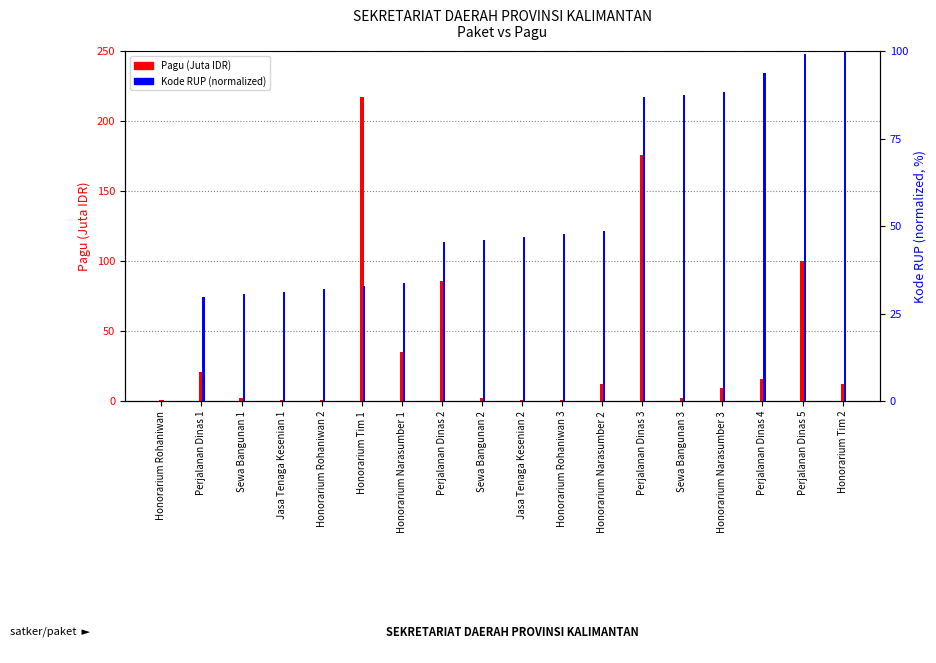

Read the Kode RUP (normalized) value at Sewa Bangunan 1.

30.5